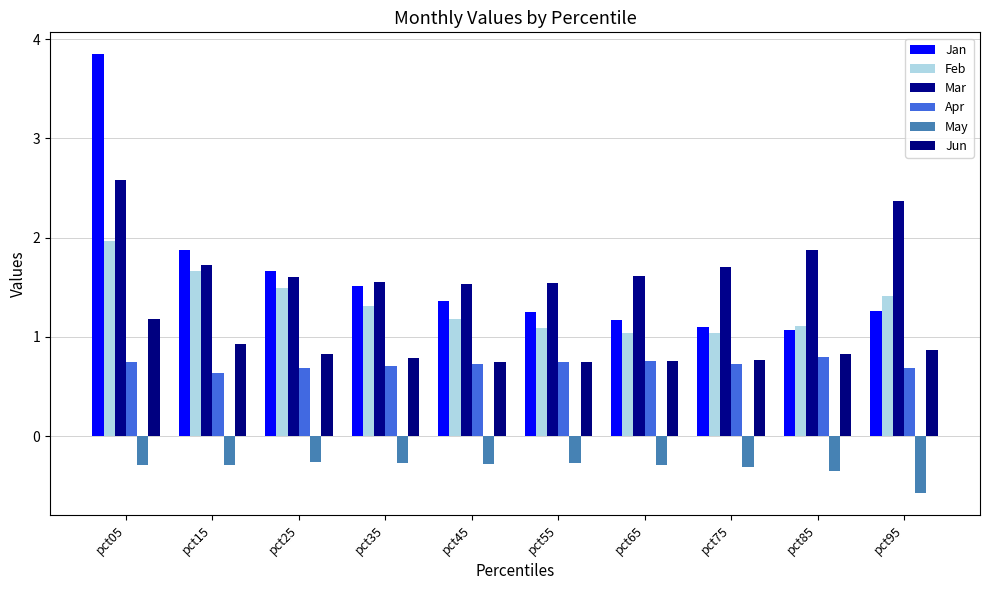

What is the sum of the Jan values at pct95 and pct65?

2.4